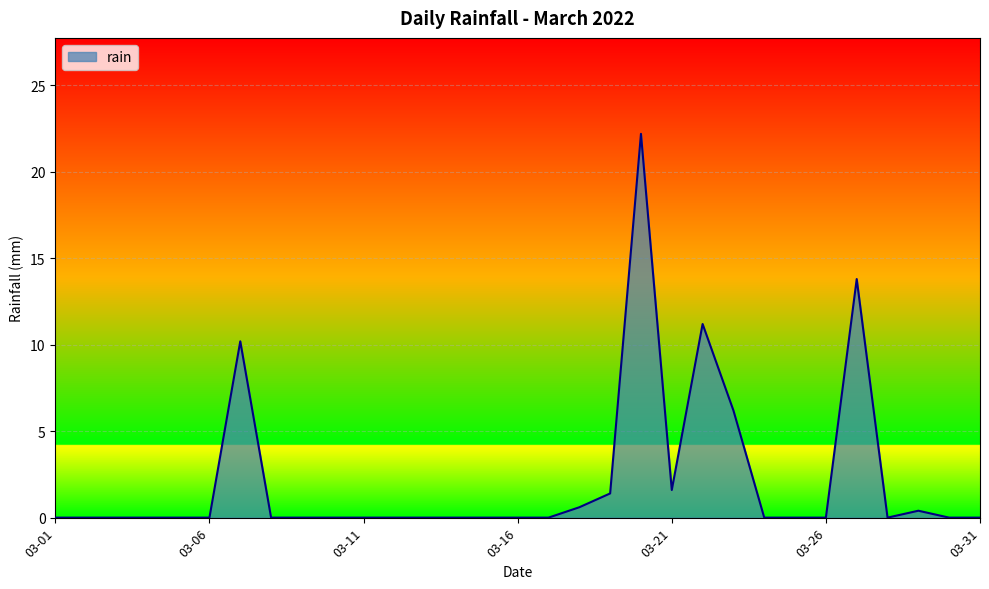

How many distinct data groups are displayed?

1